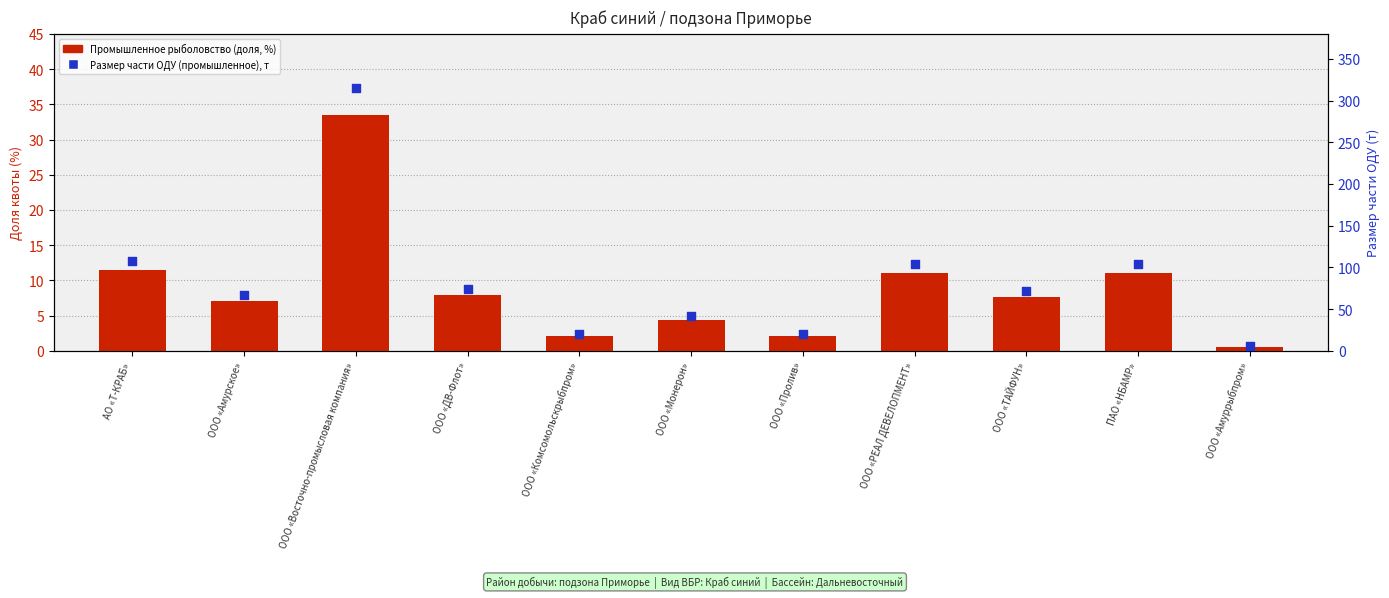

At which category is the sum across all series the highest?

ООО «Восточно-промысловая компания»